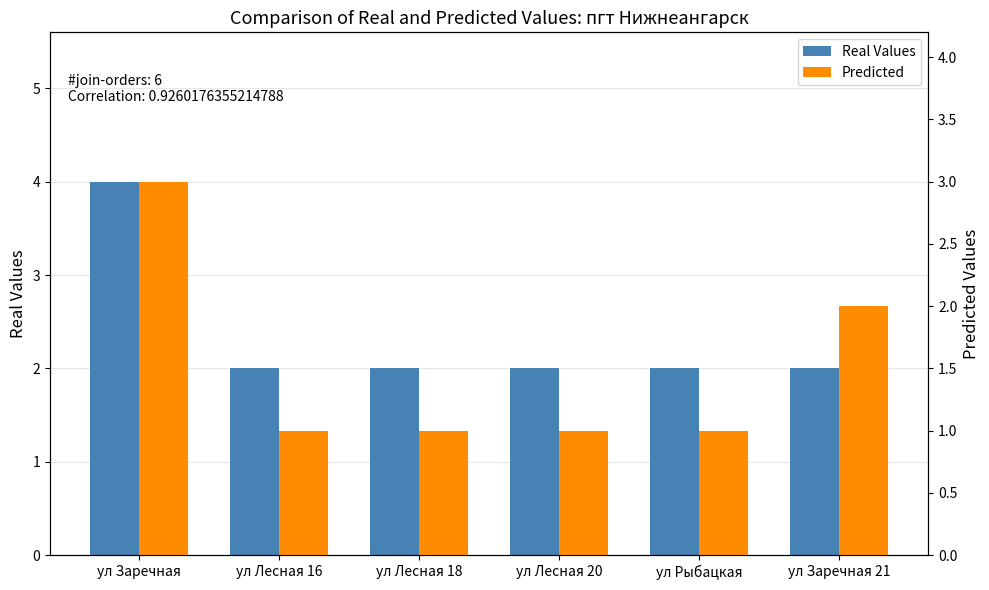

Reading left to right, extract all data points from this chart.

Real Values: 4	2	2	2	2	2
Predicted: 3	1	1	1	1	2